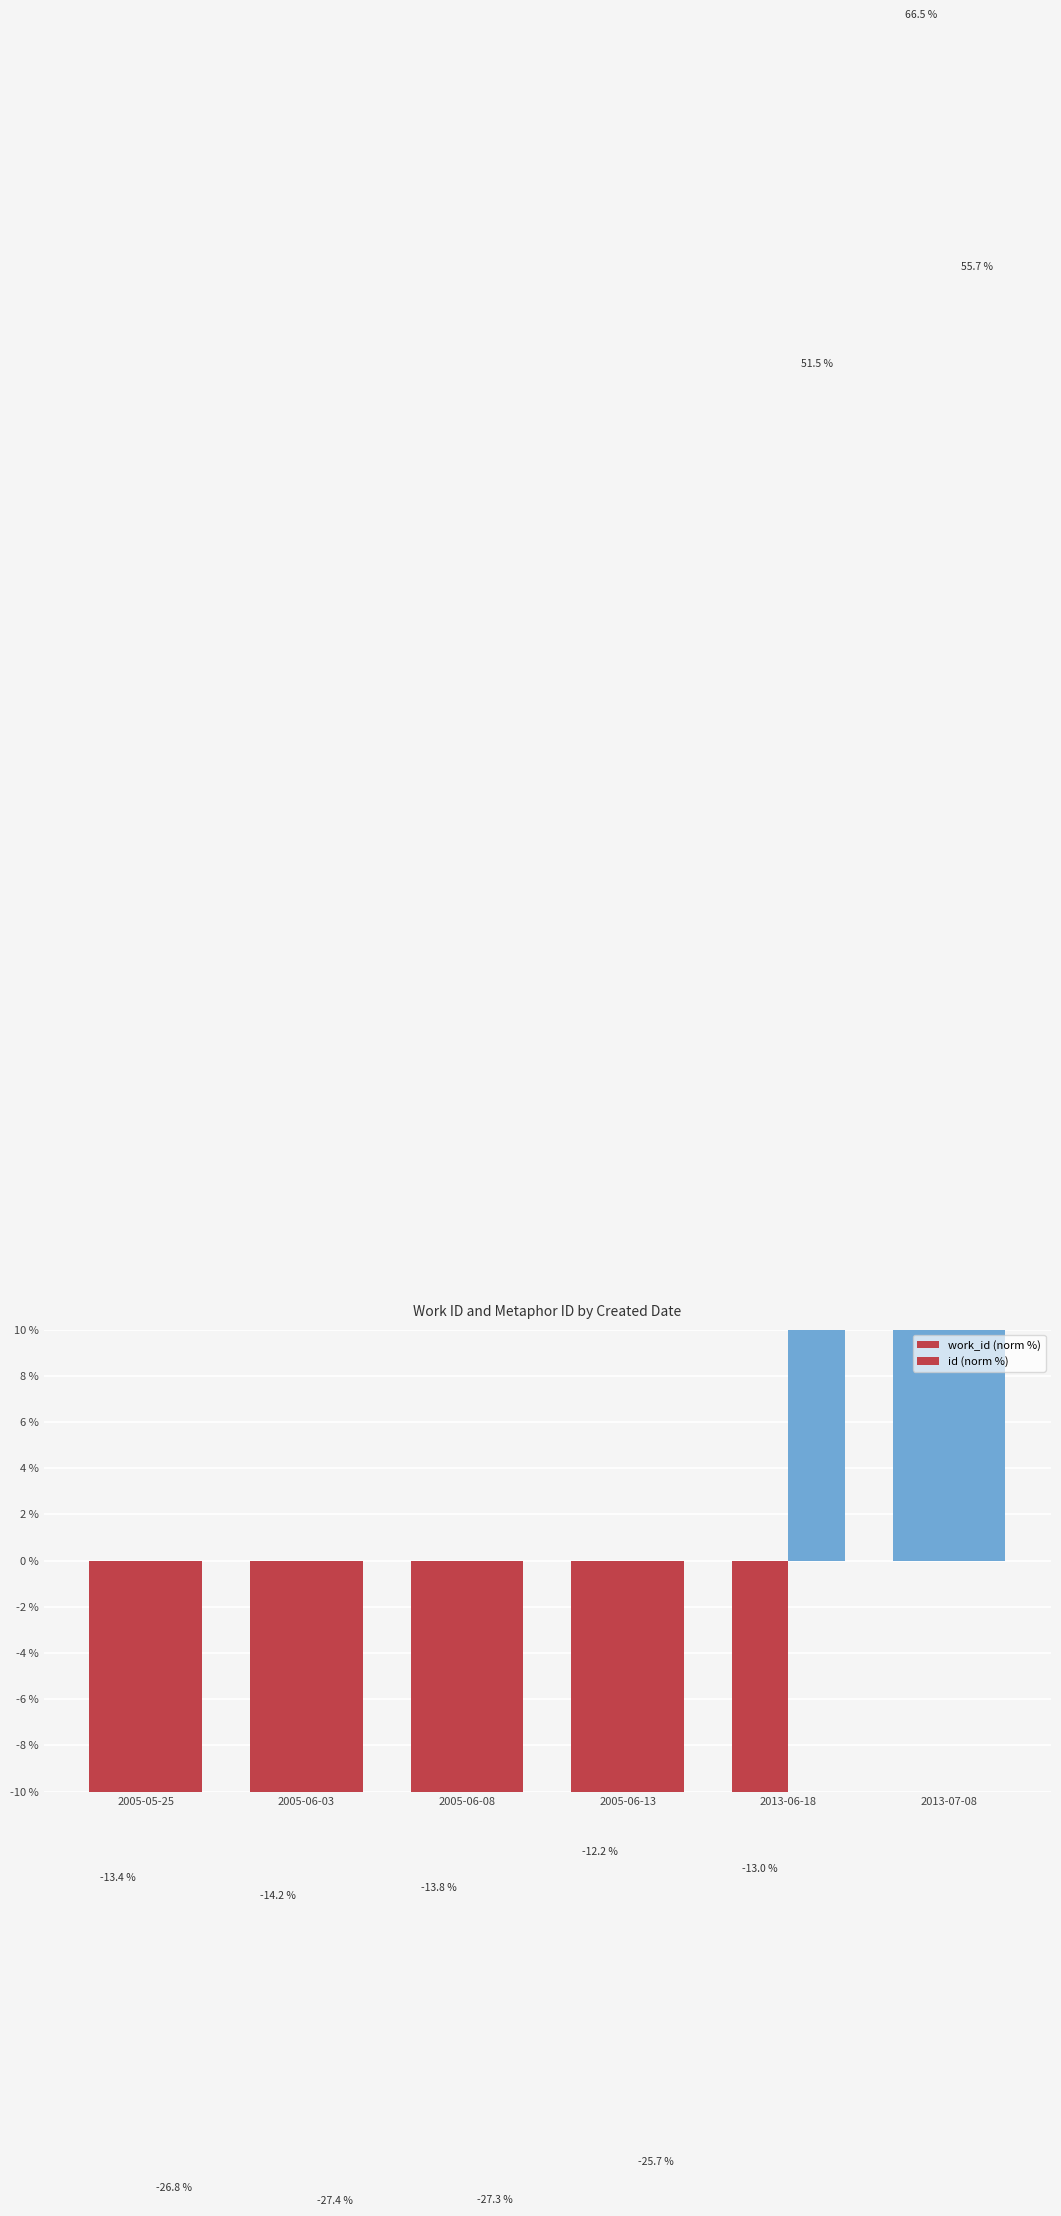

Where does the work_id series first go above -12?

2013-07-08